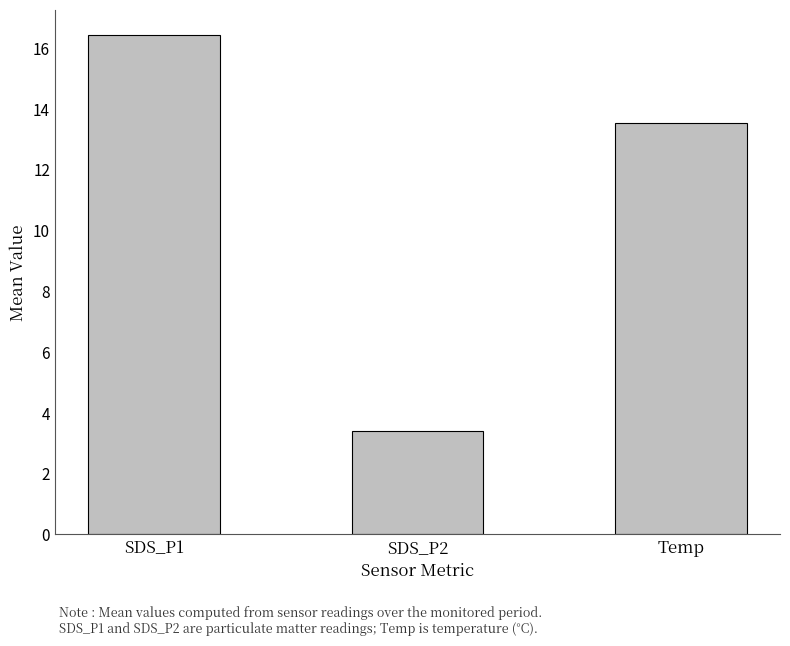

What is the value of the 3rd bar from the left?

13.5